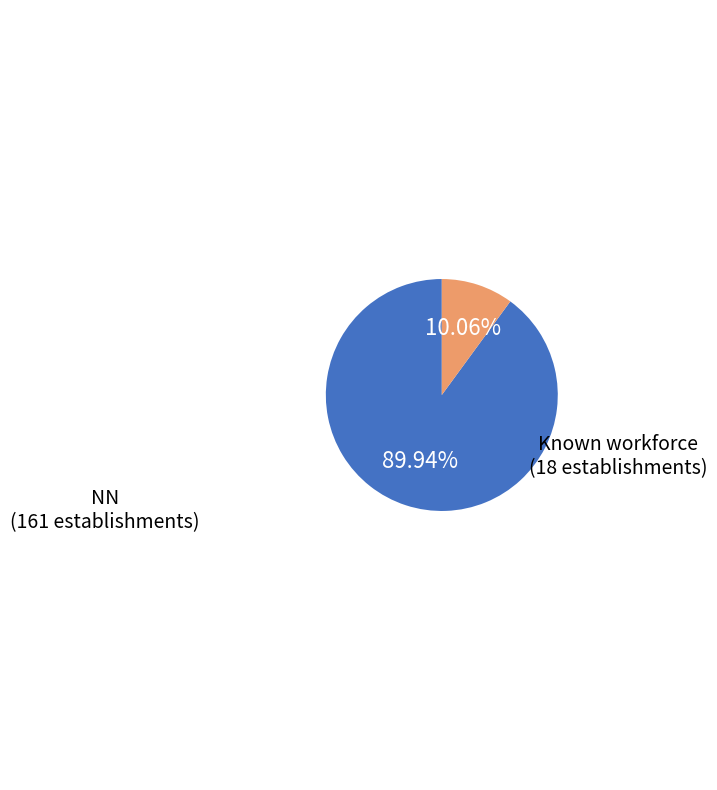

How many segments does this pie chart have?

2